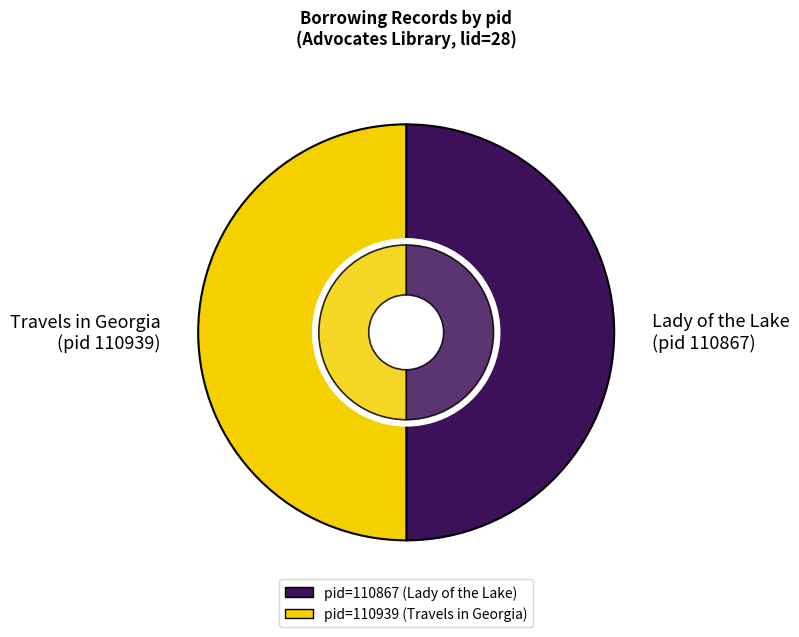

Count the number of slices in the pie.

2